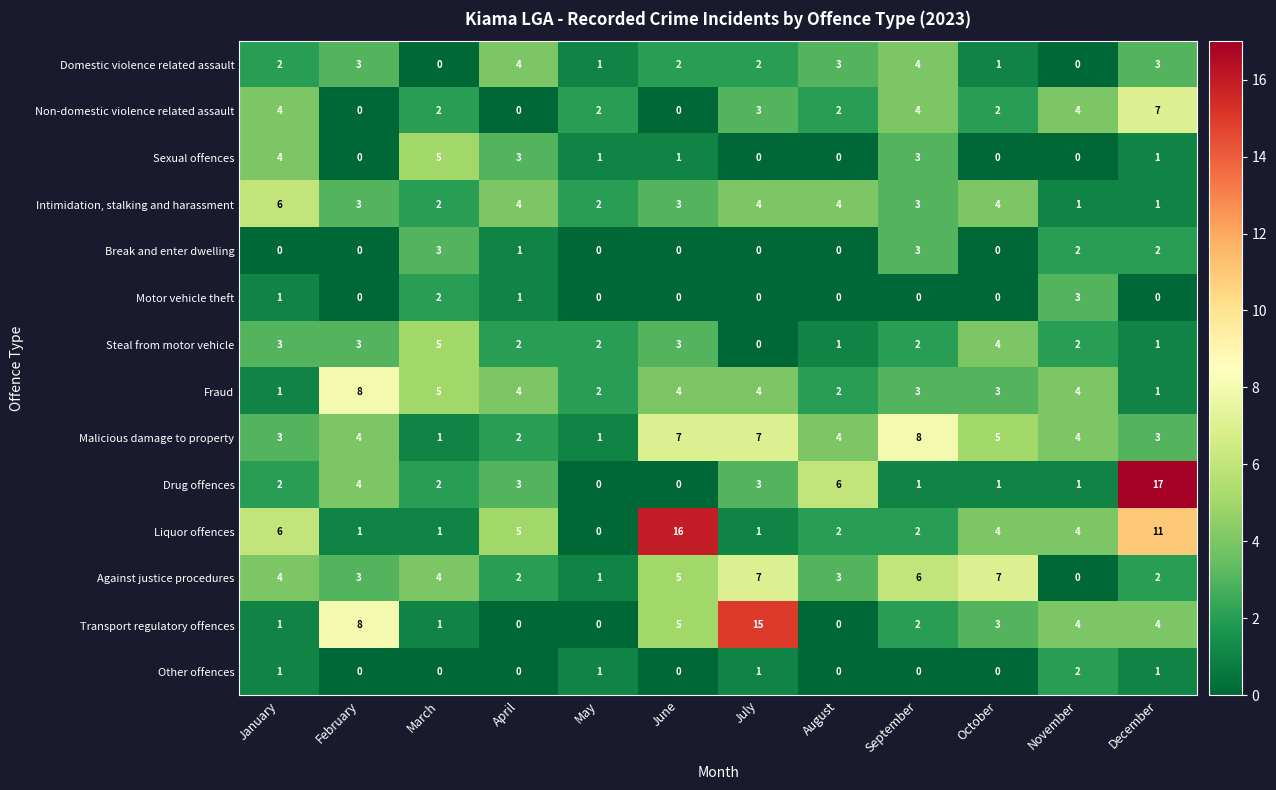

The value of Non-domestic violence related assault at July is 4. True or false?

False